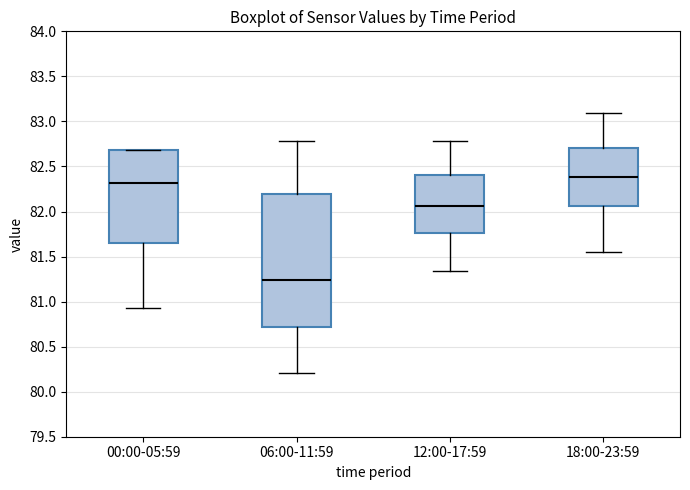

Where is the lower edge of the box for 18:00-23:59 on the y-axis? The values are not printed on the chart, so give them approximately, as read against the axis.

82.05